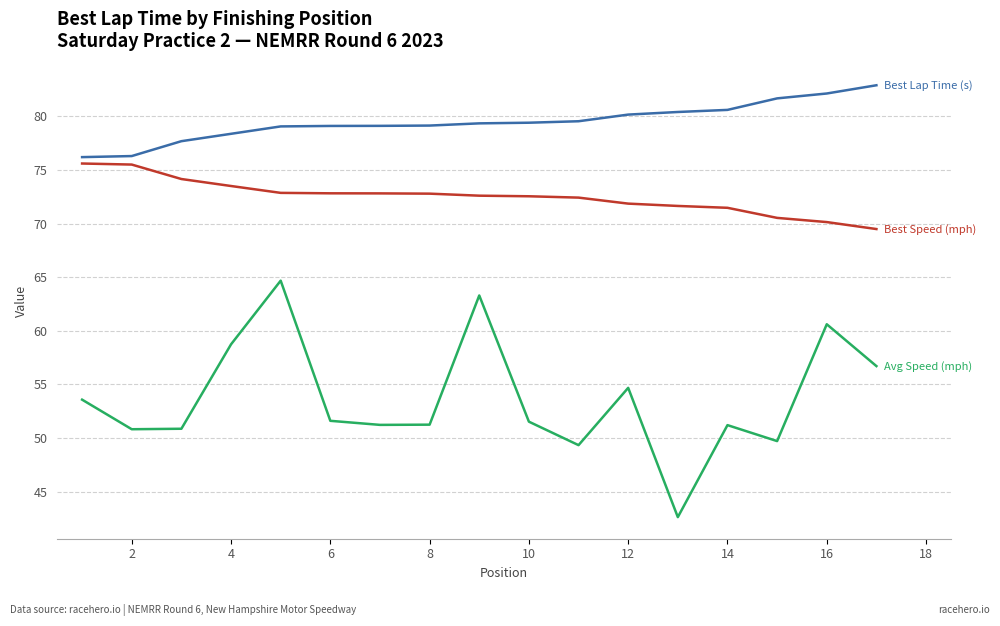

What is the minimum value shown in the chart?

42.6